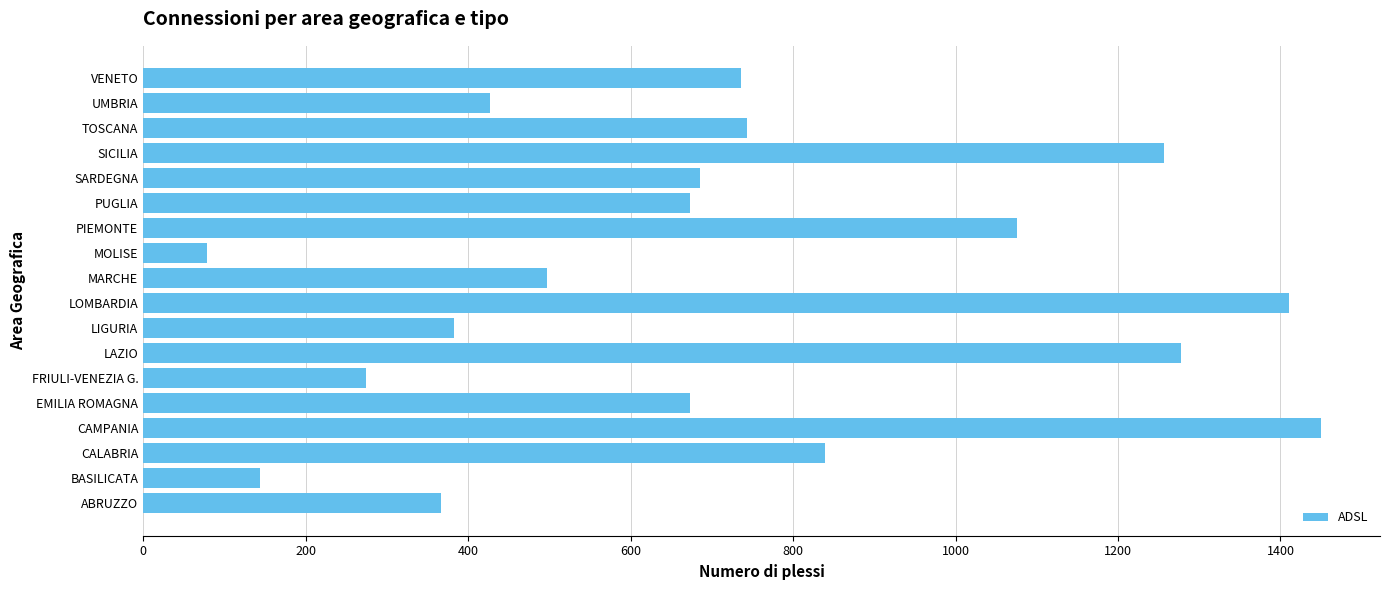

What is the maximum value shown in the chart?

1450